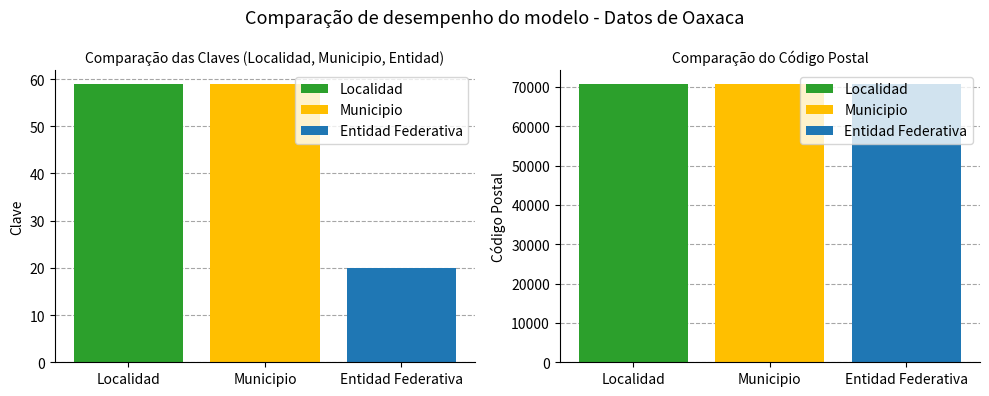

The Clave de la entidad federativa series shows 33 at 15224138. True or false?

False